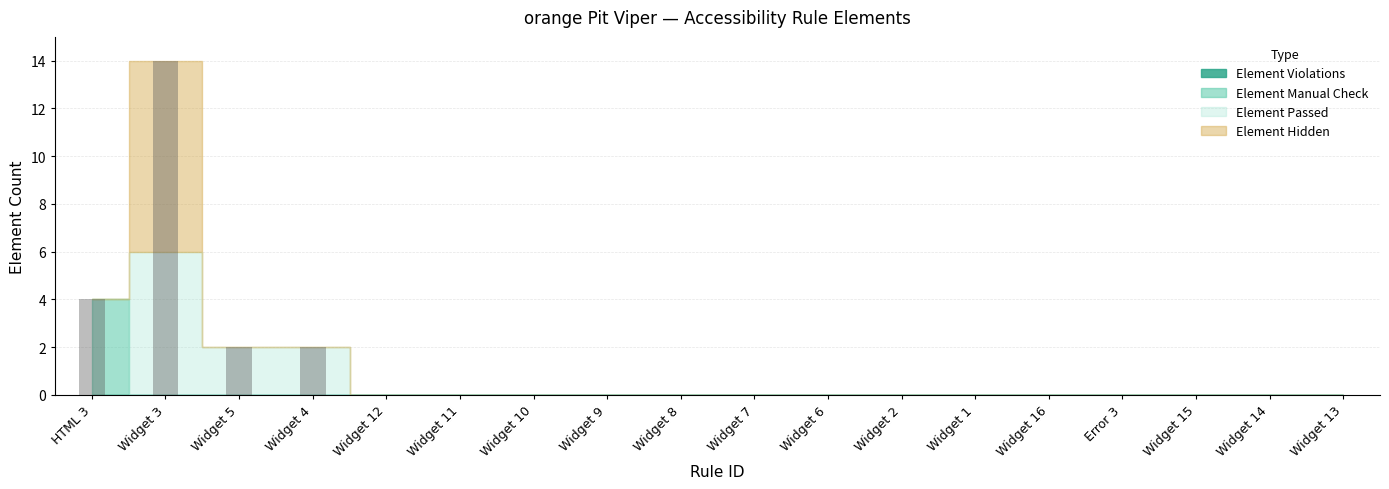

True or false: the data shows -8 at Widget 13.

False